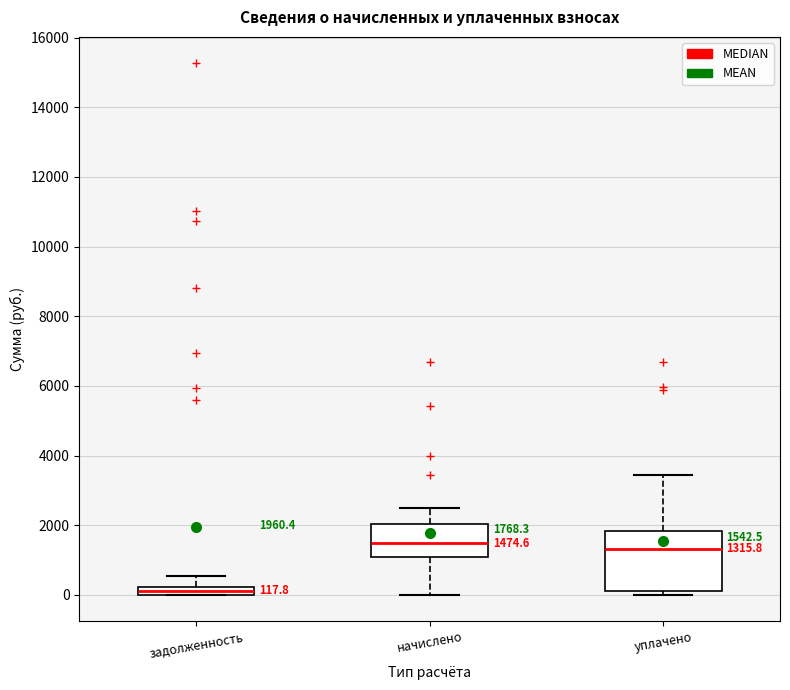

Which box has the lowest median line?

задолженность